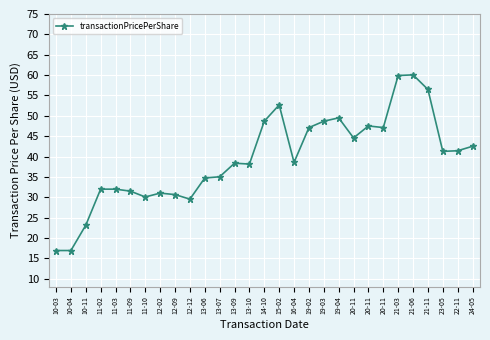

What is the sum of all values?

1146.0